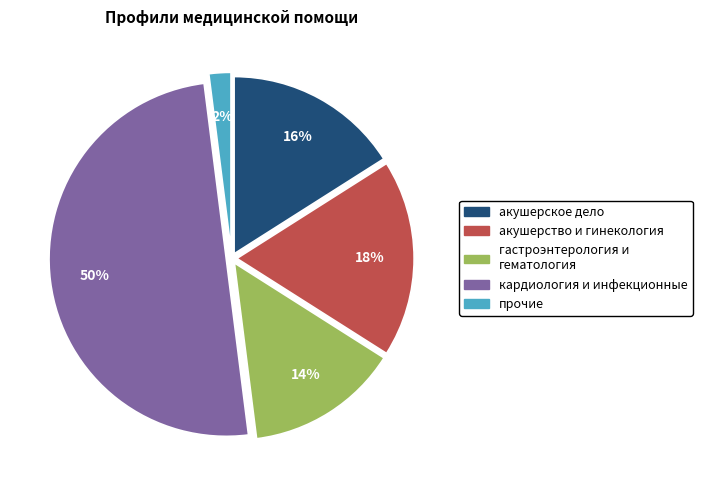

How many segments does this pie chart have?

5